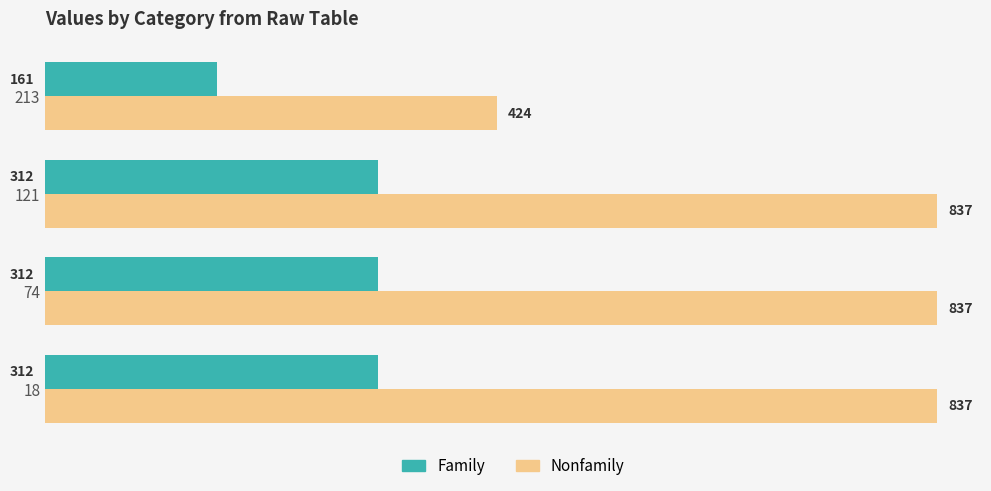

The Family series shows 63 at 213. True or false?

False